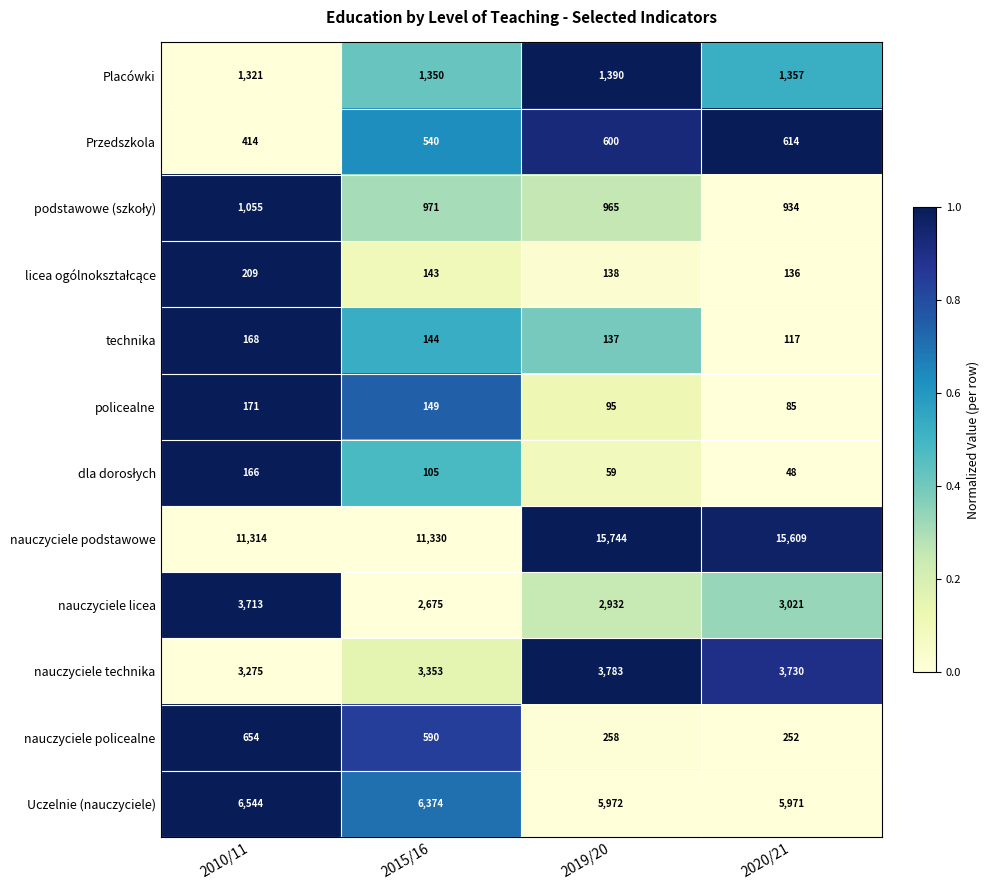

At which category is the sum across all series the highest?

2019/20